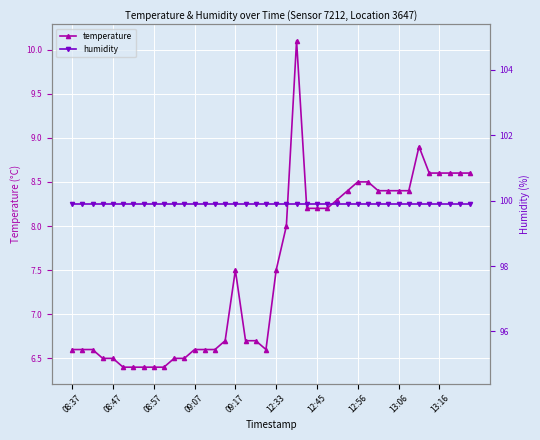

What is the sum of all temperature values?

301.2